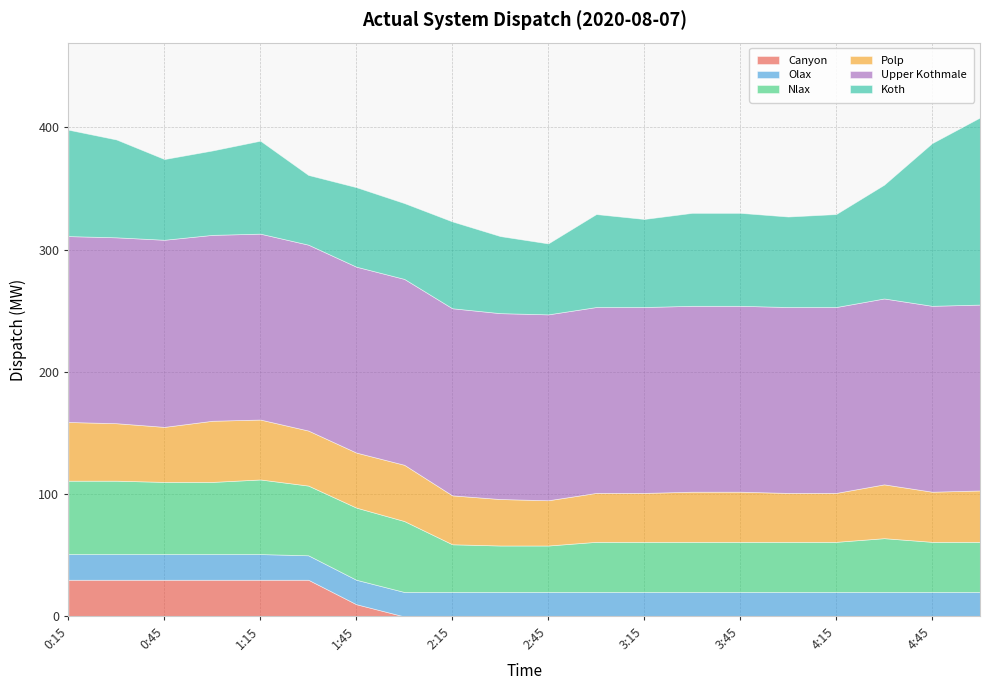

Rank the series by their maximum value, from highest to lowest.

Upper Kothmale, Koth, Nlax, Polp, Canyon, Olax